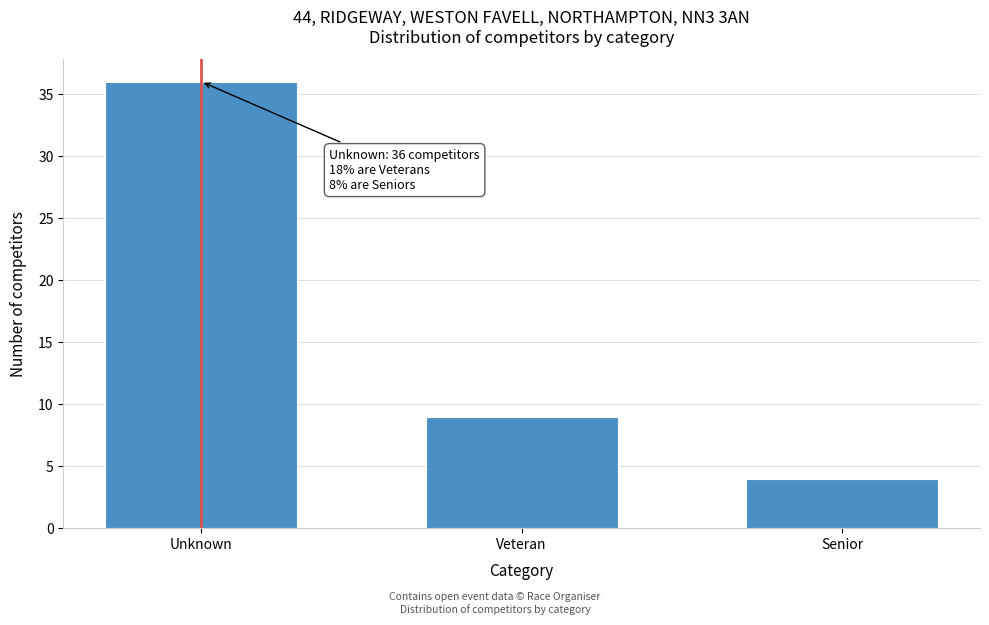

Reading left to right, list all the values displayed in this chart.

Unknown=36	Veteran=9	Senior=4